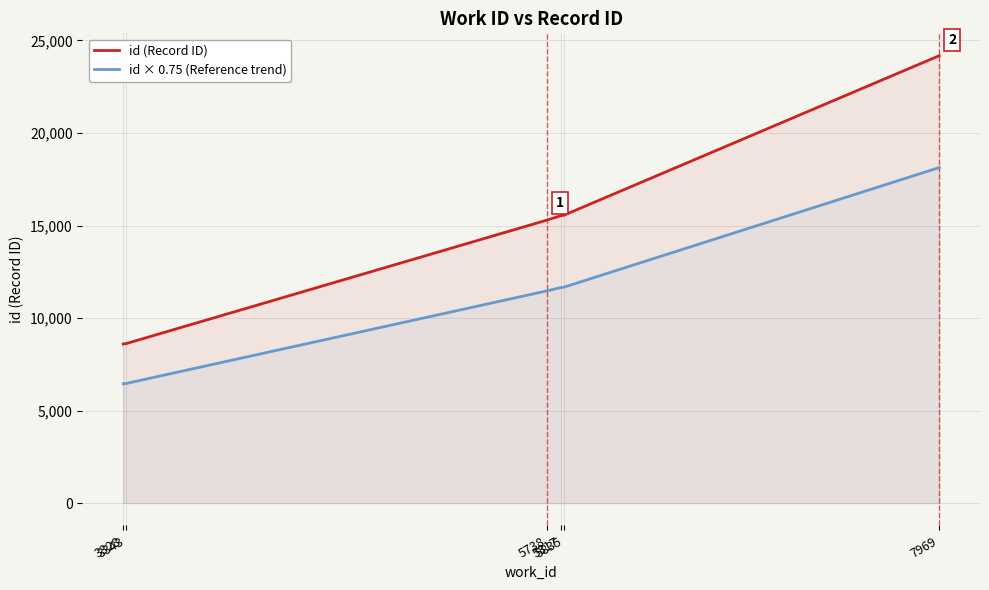

Reading left to right, extract all data points from this chart.

id (Record ID): 8598.0	8616.0	15293.0	15531.0	15560.0	24176.0
id × 0.75 (Reference trend): 6448.5	6462.0	11469.8	11648.2	11670.0	18132.0